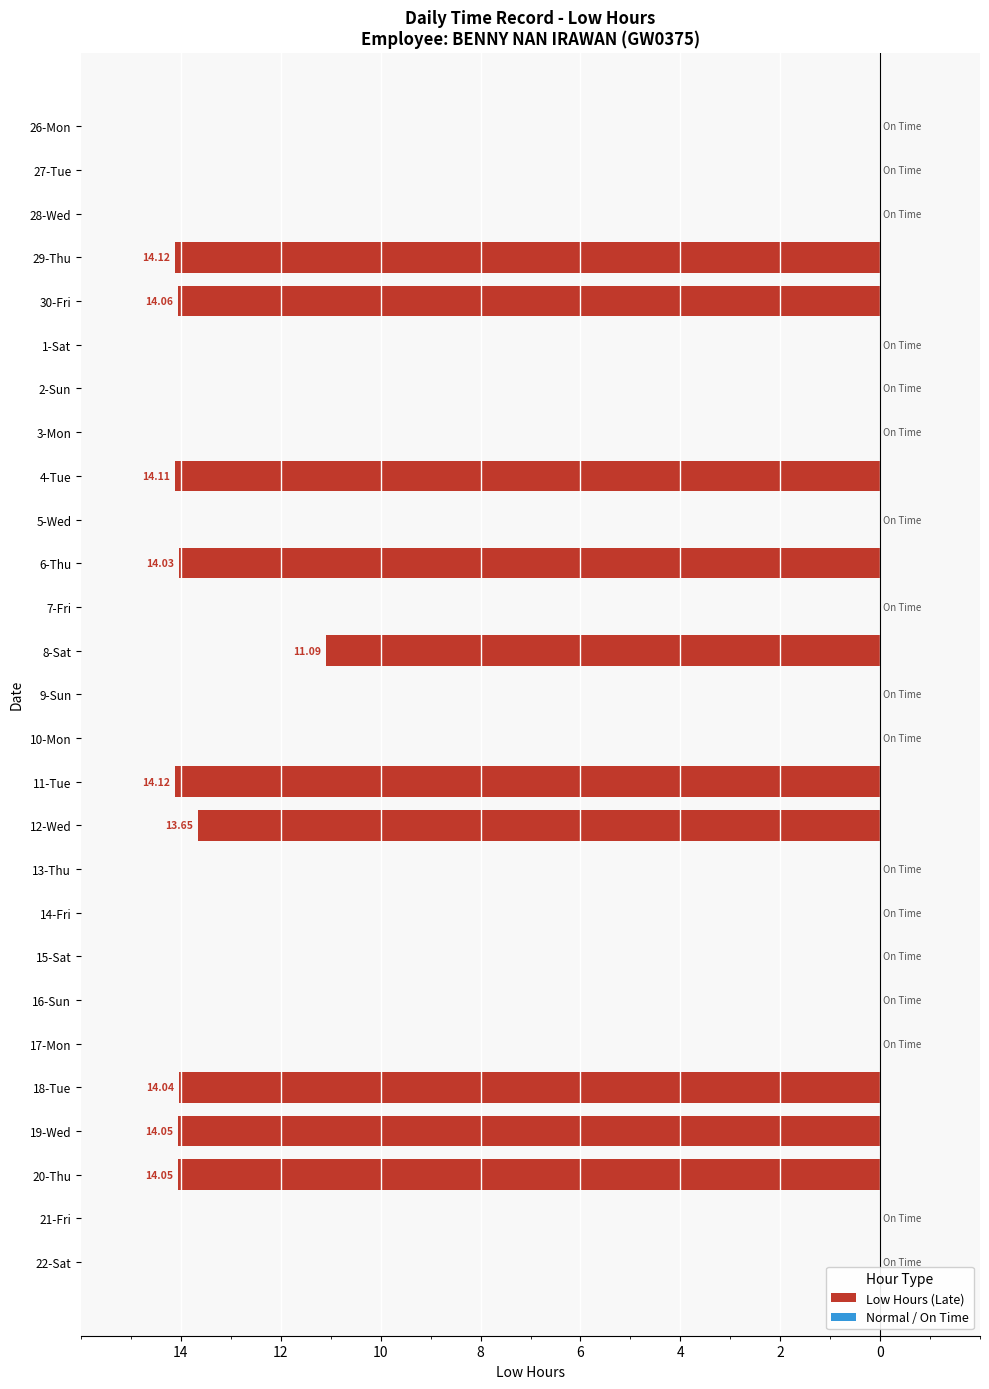

Does the chart contain any negative values?

Yes